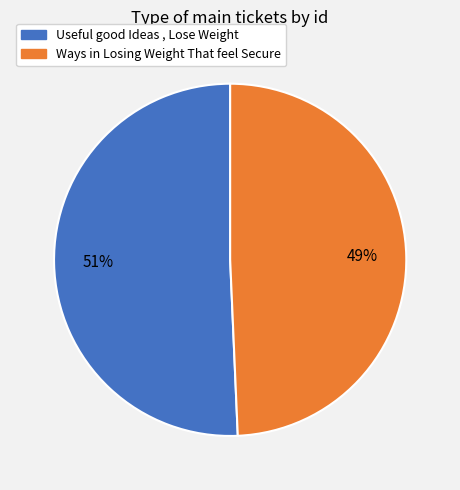

Rank the categories by value from highest to lowest.

Useful good Ideas , Lose Weight, Ways in Losing Weight That feel Secure